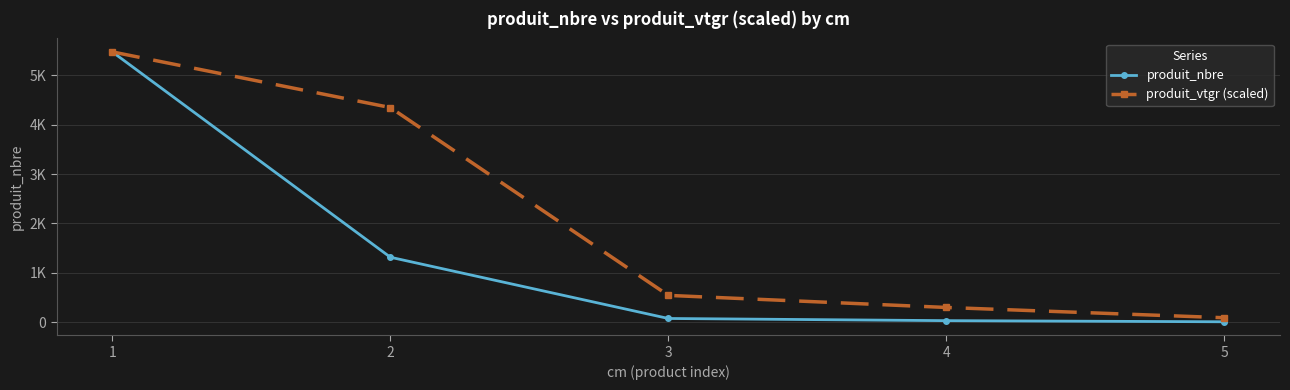

At how many categories does at least one series exceed 4847?

1